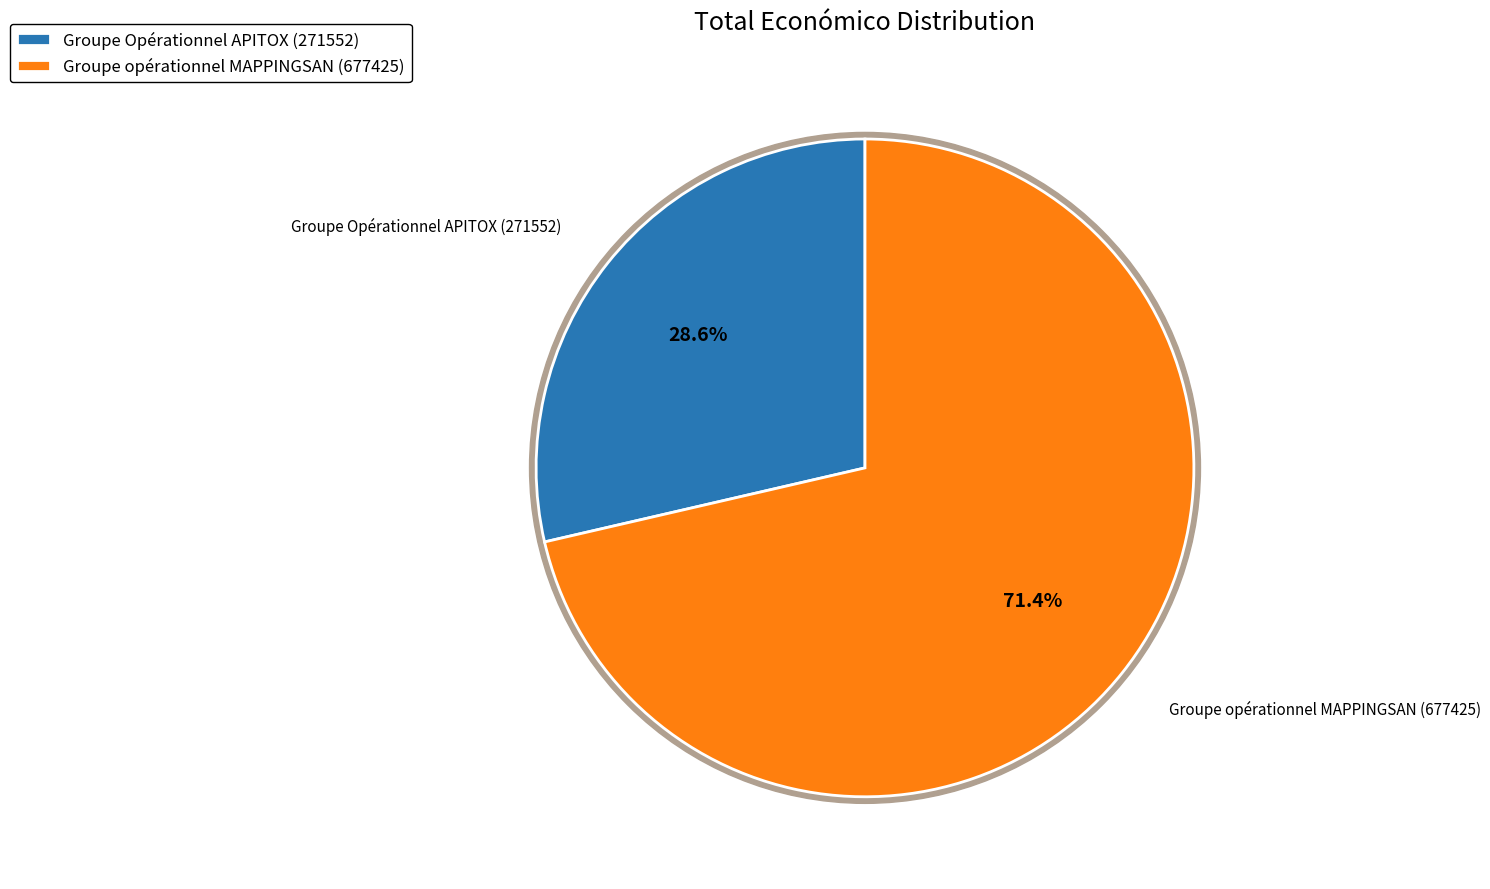

To the nearest percent, what portion does Groupe opérationnel MAPPINGSAN (677425) represent?

71%